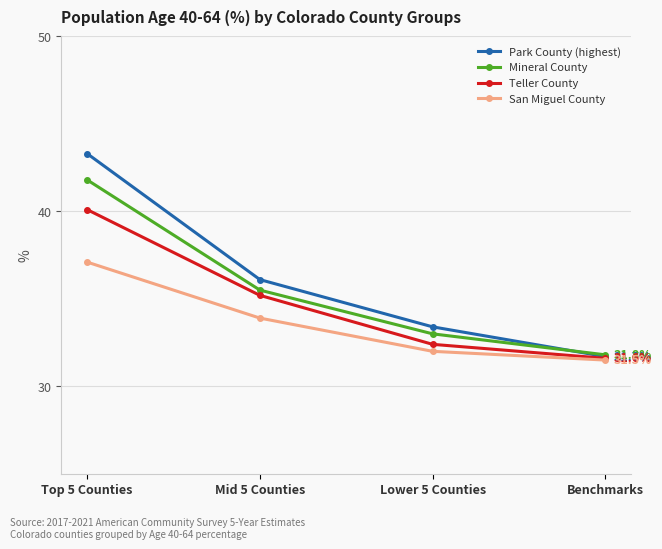

True or false: Mineral County and San Miguel County cross at least once.

False